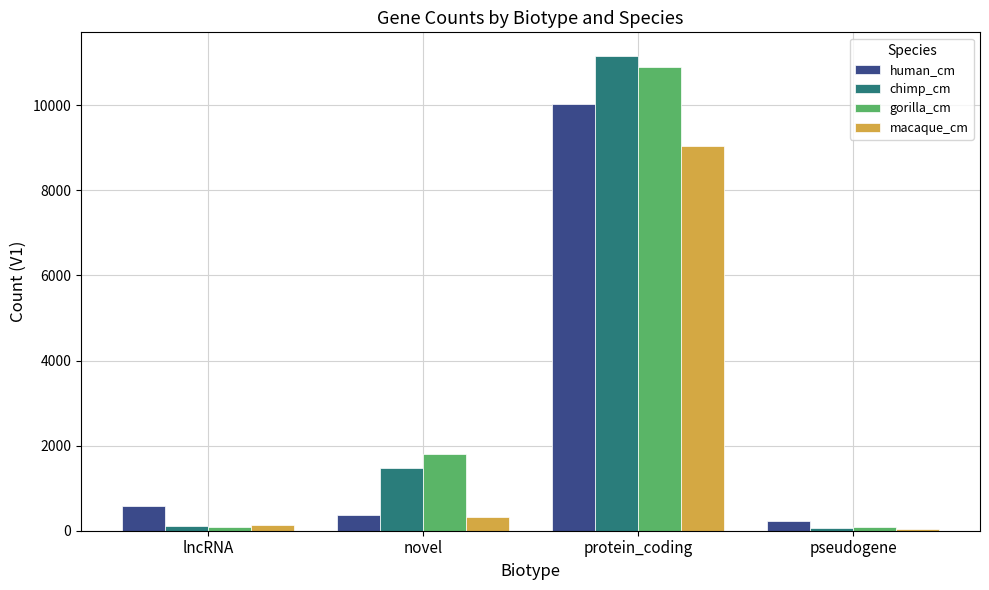

What are all the series names shown in the legend?

human_cm, chimp_cm, gorilla_cm, macaque_cm